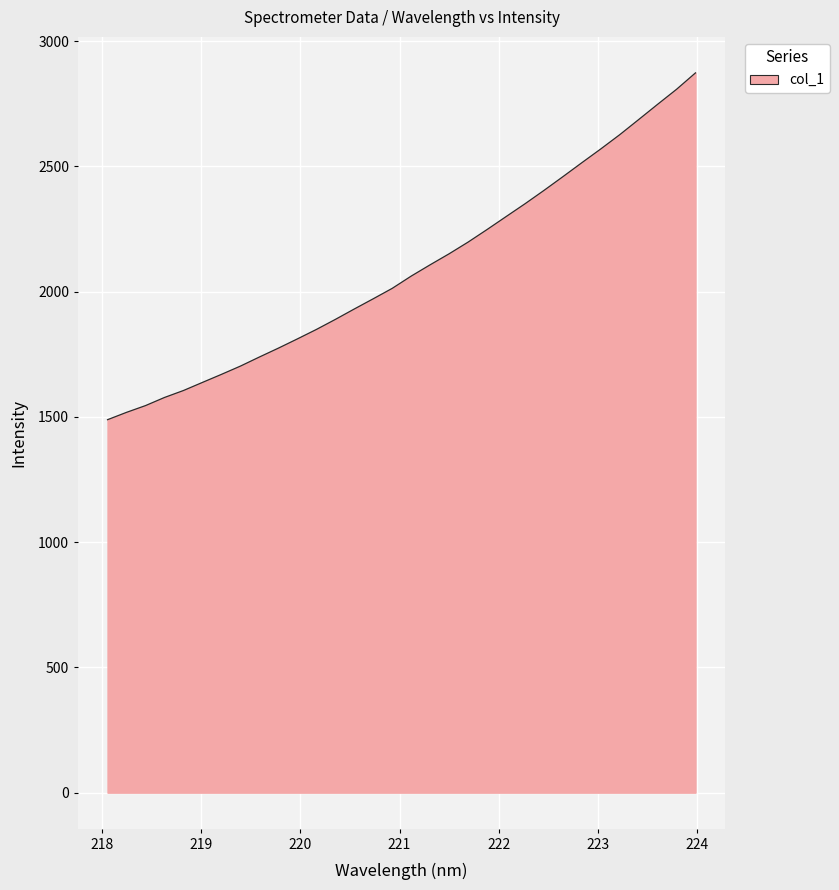

What is the greatest value displayed?

2873.4